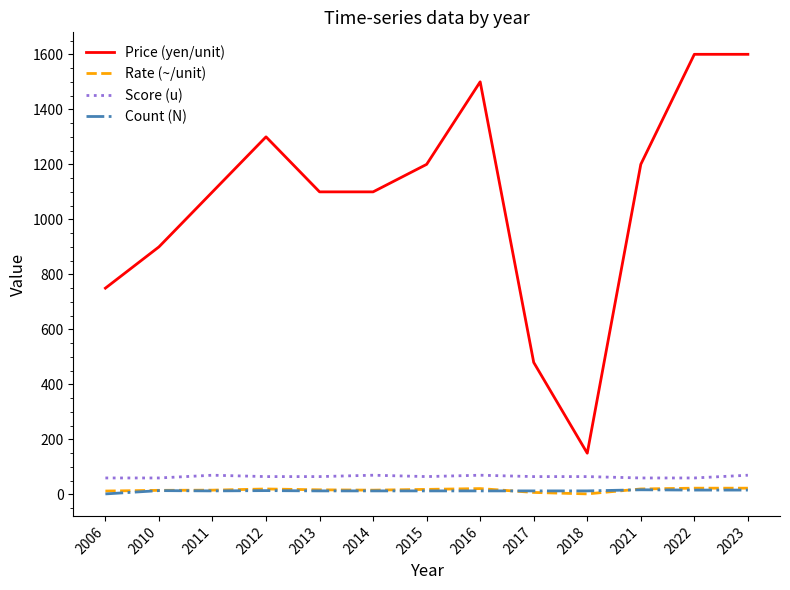

Where is Price (yen/unit) nearest to the value 875?

2010